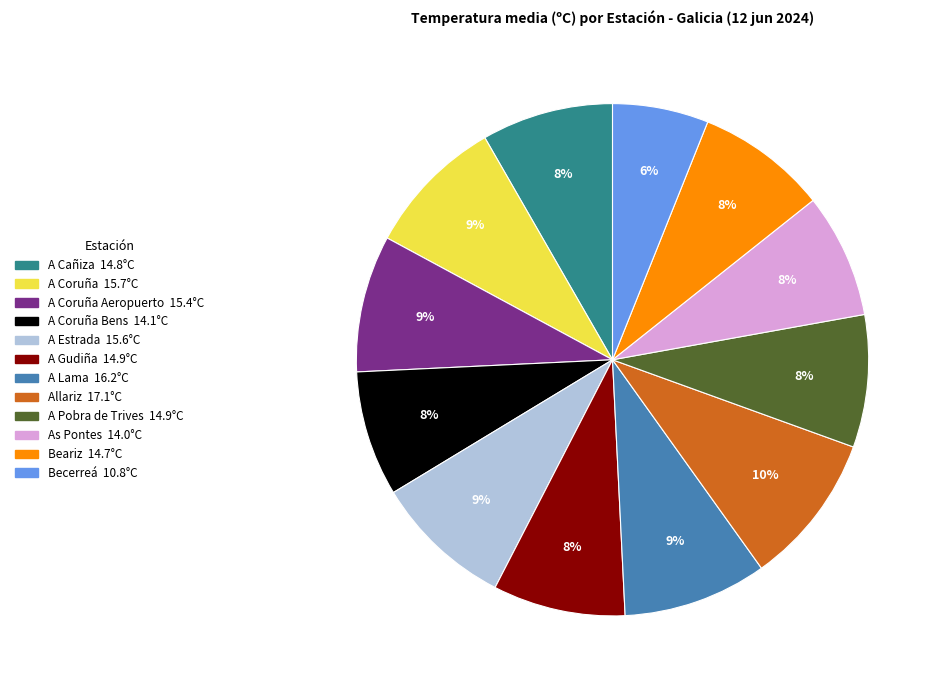

To the nearest percent, what is the average slice percentage?

8%